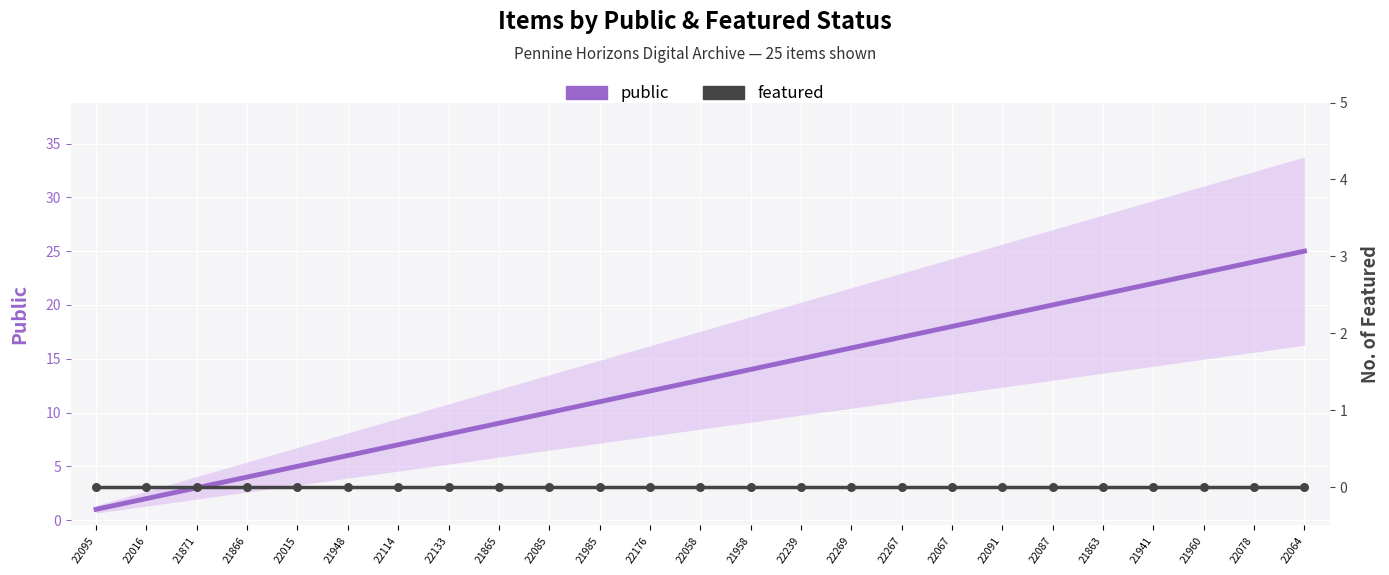

Which series has the largest Y range (max minus min)?

public